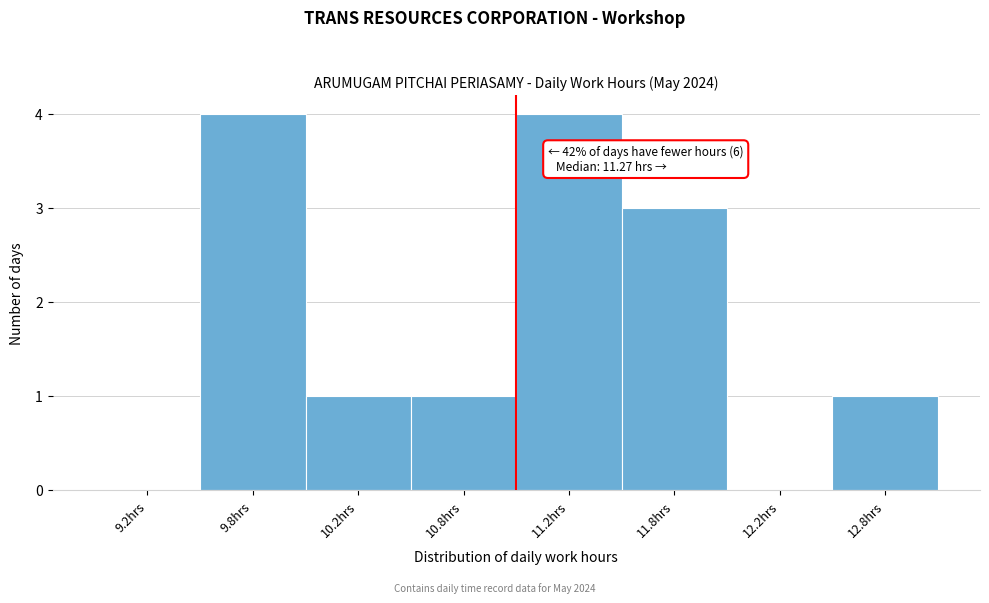

Reading left to right, what are all the values shown in this chart?

9.2hrs=0	9.8hrs=4	10.2hrs=1	10.8hrs=1	11.2hrs=4	11.8hrs=3	12.2hrs=0	12.8hrs=1